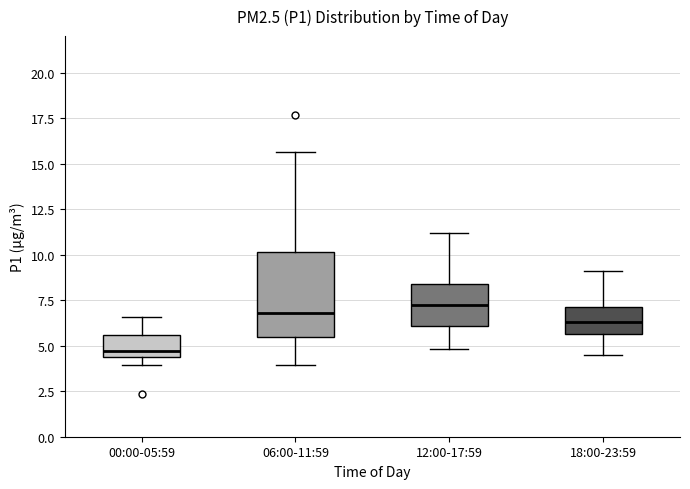

Reading left to right, read every box against the y-axis: the position of its median line, the range the box covers, and the ends of its whiskers. The values are not printed on the chart, so give them approximately, as read against the axis.

00:00-05:59: median 4.5 (just above the box's lower edge), box 4.5 to 5.5, whiskers 4.0 to 6.5
06:00-11:59: median 7.0, box 5.5 to 10.0, whiskers 4.0 to 15.5
12:00-17:59: median 7.5, box 6.0 to 8.5, whiskers 5.0 to 11.0
18:00-23:59: median 6.5, box 5.5 to 7.0, whiskers 4.5 to 9.0